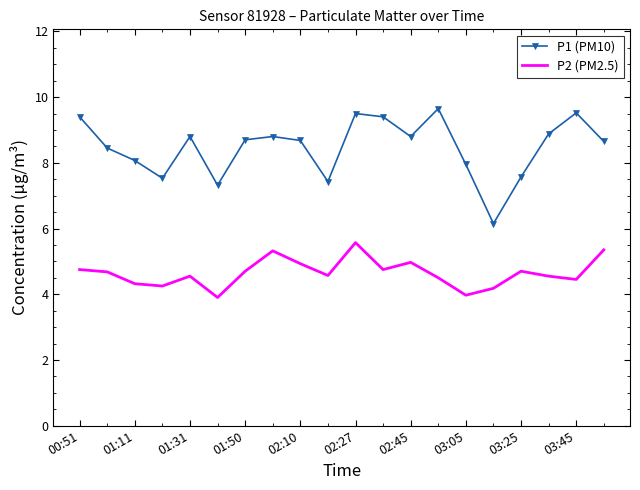

List the series in order of their overall mean, highest first.

P1 (PM10), P2 (PM2.5)